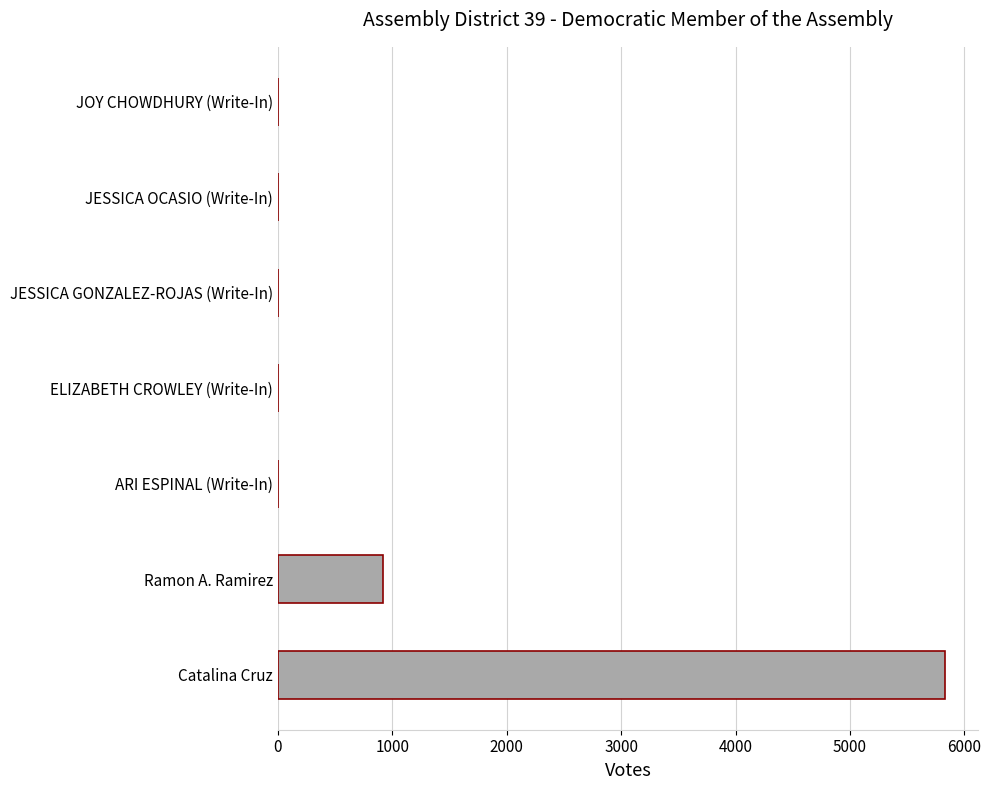

Between Catalina Cruz and JESSICA OCASIO (Write-In), which is larger?

Catalina Cruz